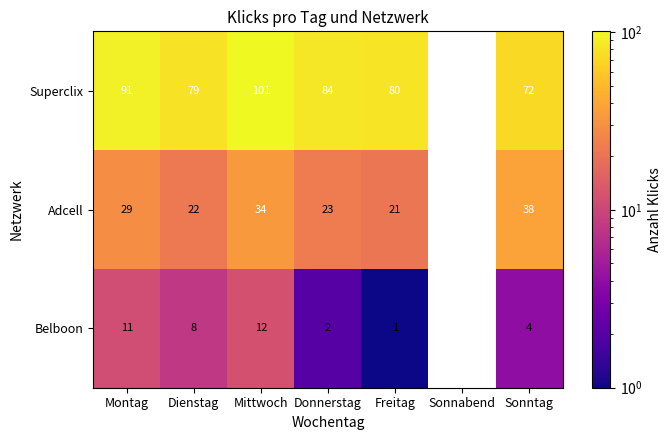

The value of Superclix at Montag is 121.8. True or false?

False